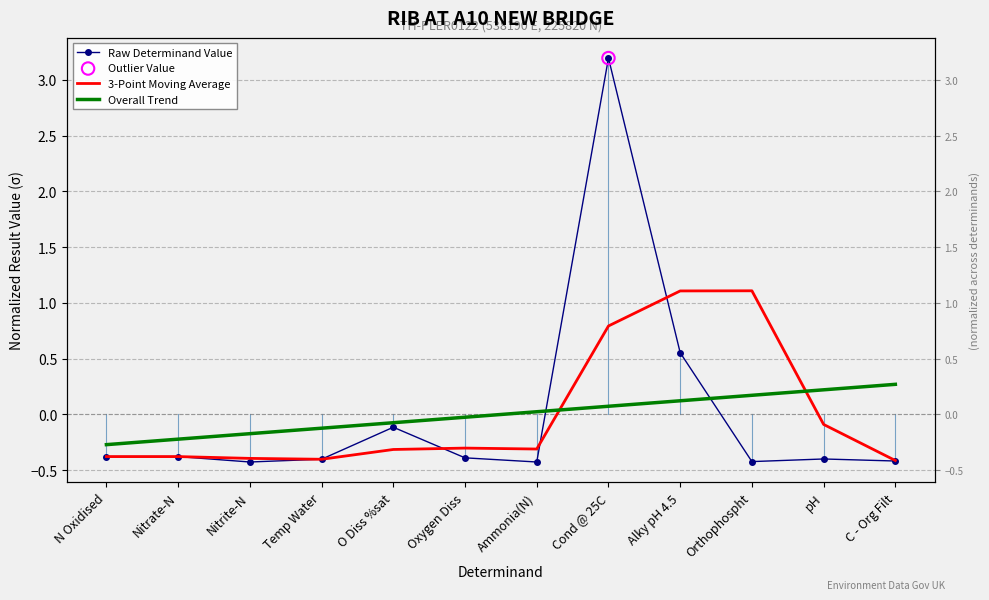

At how many categories does at least one series exceed 0?

6